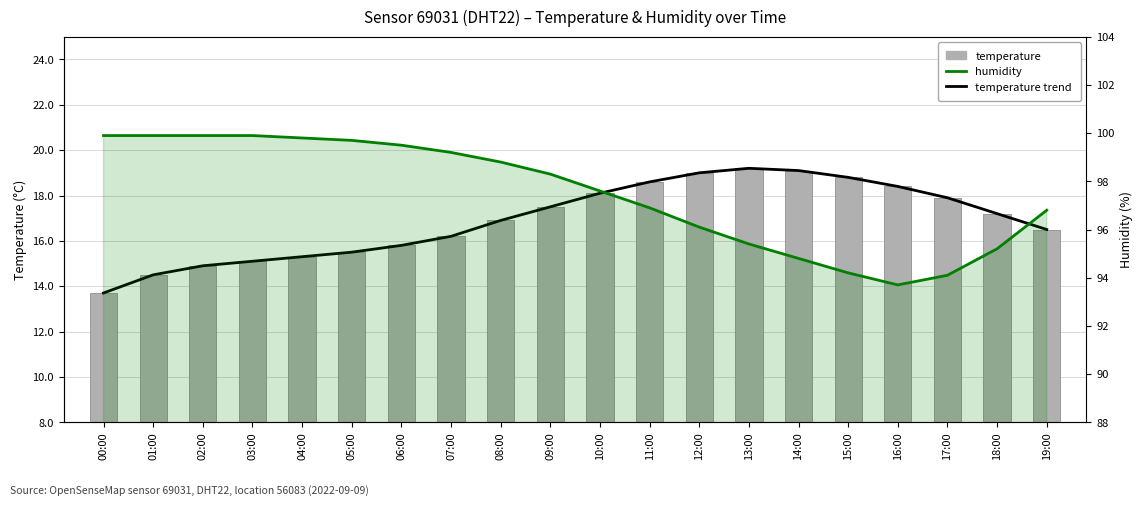

Reading left to right, list all the values displayed in this chart.

temperature trend: 00:00=13.7	01:00=14.5	02:00=14.9	03:00=15.1	04:00=15.3	05:00=15.5	06:00=15.8	07:00=16.2	08:00=16.9	09:00=17.5	10:00=18.1	11:00=18.6	12:00=19.0	13:00=19.2	14:00=19.1	15:00=18.8	16:00=18.4	17:00=17.9	18:00=17.2	19:00=16.5
temperature: 00:00=13.7	01:00=14.5	02:00=14.9	03:00=15.1	04:00=15.3	05:00=15.5	06:00=15.8	07:00=16.2	08:00=16.9	09:00=17.5	10:00=18.1	11:00=18.6	12:00=19.0	13:00=19.2	14:00=19.1	15:00=18.8	16:00=18.4	17:00=17.9	18:00=17.2	19:00=16.5
humidity: 00:00=99.9	01:00=99.9	02:00=99.9	03:00=99.9	04:00=99.8	05:00=99.7	06:00=99.5	07:00=99.2	08:00=98.8	09:00=98.3	10:00=97.6	11:00=96.9	12:00=96.1	13:00=95.4	14:00=94.8	15:00=94.2	16:00=93.7	17:00=94.1	18:00=95.2	19:00=96.8